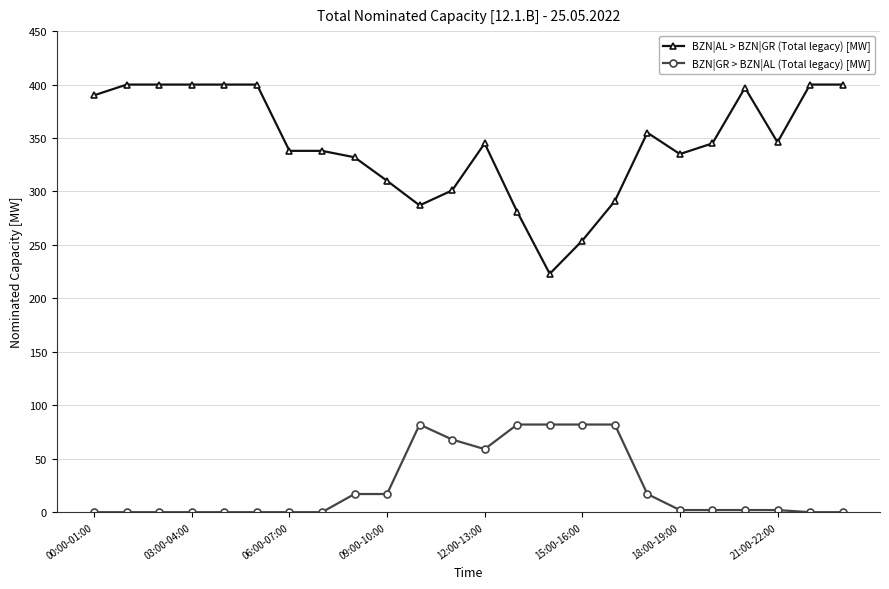

True or false: BZN|AL > BZN|GR (Total legacy) [MW] has more than 1 points higher than both neighbors.

True